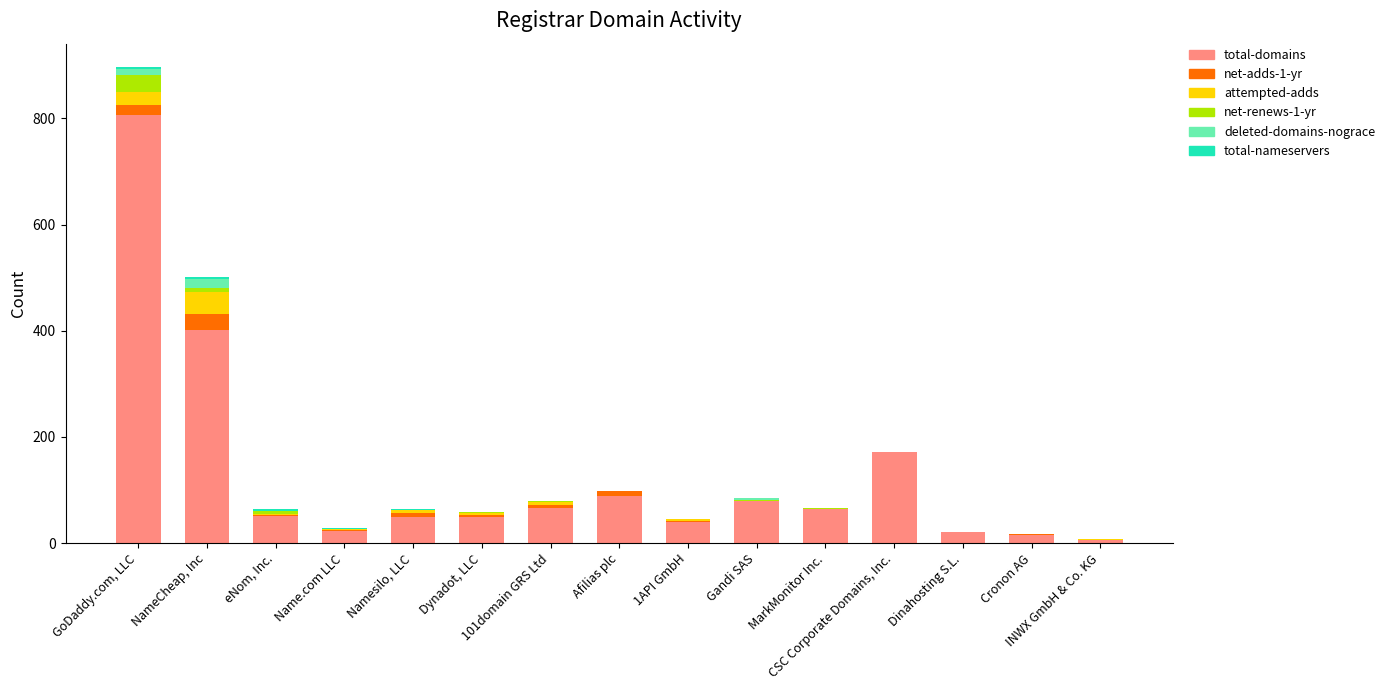

What is the maximum value for total-domains?

806